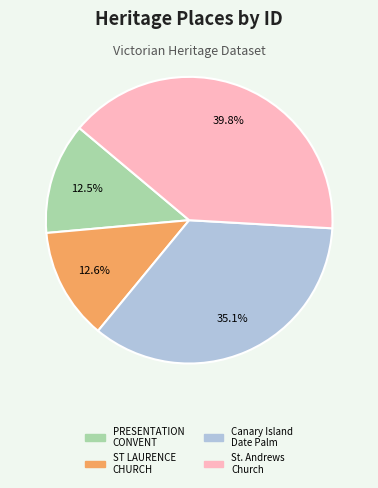

Count the number of slices in the pie.

4